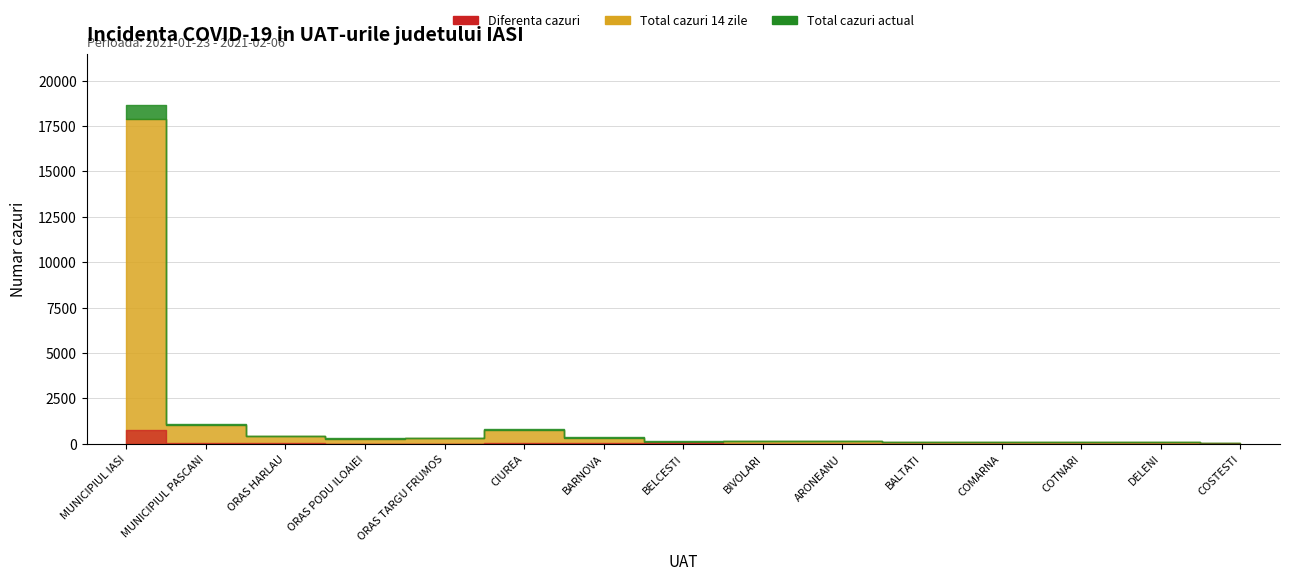

What is the minimum value for Total cazuri actual?

27